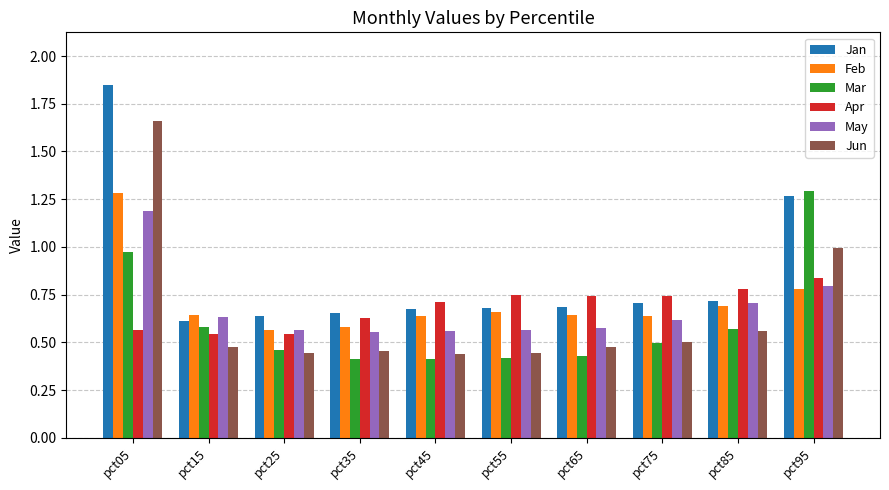

The Feb series shows 0.8 at pct95. True or false?

True